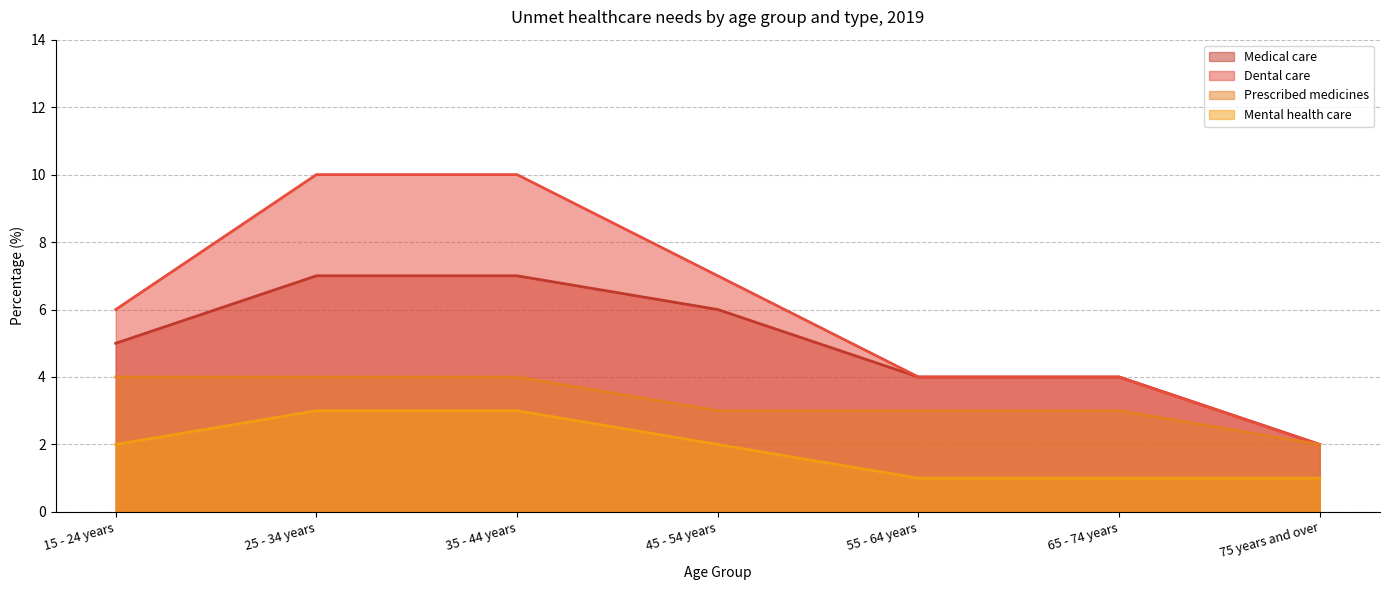

Reading left to right, transcribe all the data shown in this chart.

Medical care: 5	7	7	6	4	4	2
Dental care: 6	10	10	7	4	4	2
Prescribed medicines: 4	4	4	3	3	3	2
Mental health care: 2	3	3	2	1	1	1